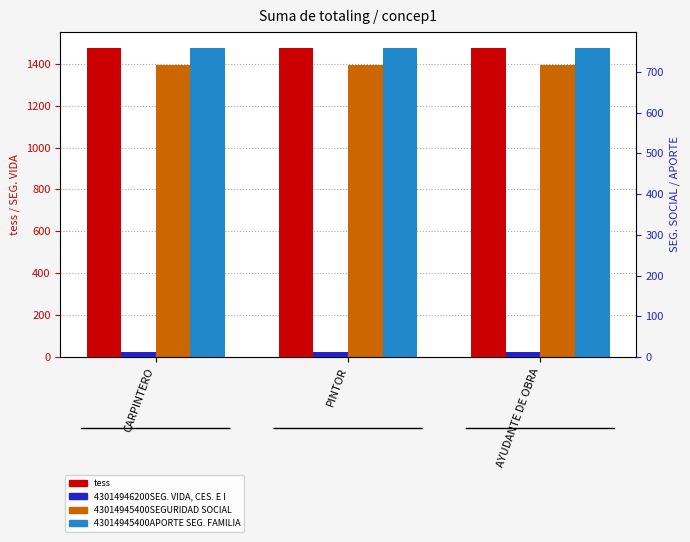

Which series has the largest range (max minus min)?

tess